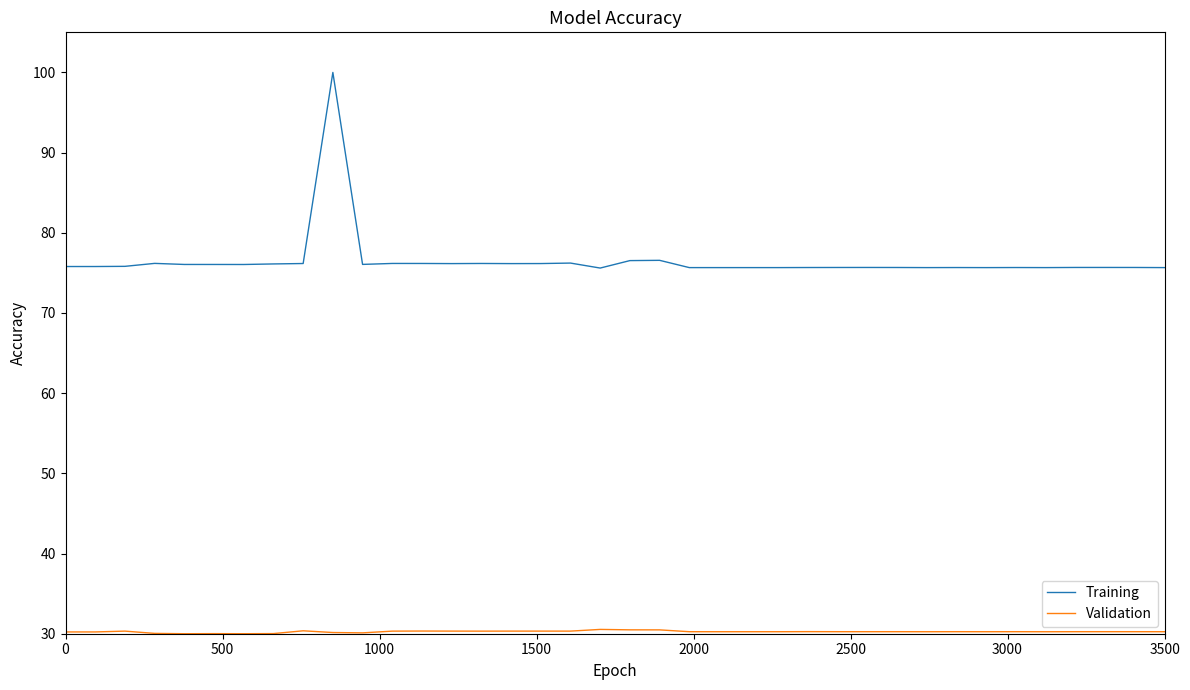

Which series has the widest spread of values?

Training